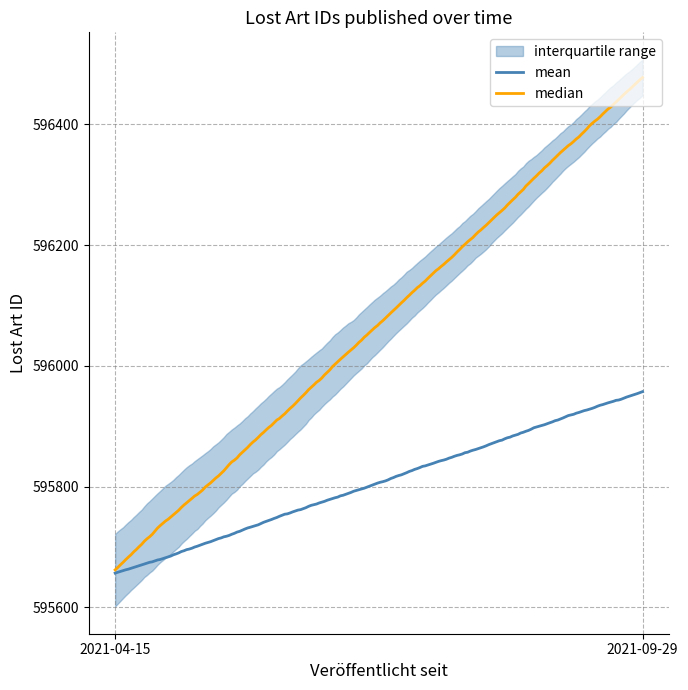

Which label corresponds to the smallest value in the chart?

2021-04-15